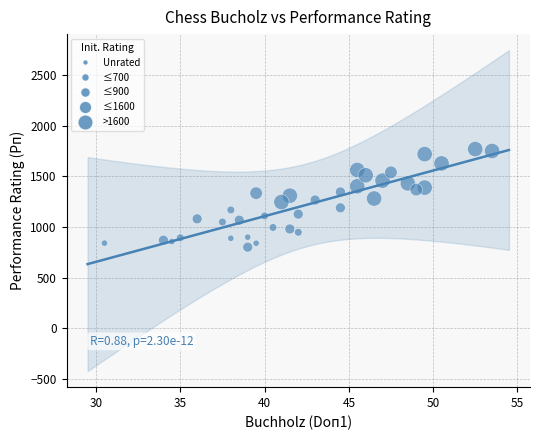

What is the range of Y values (max minus min)?

970